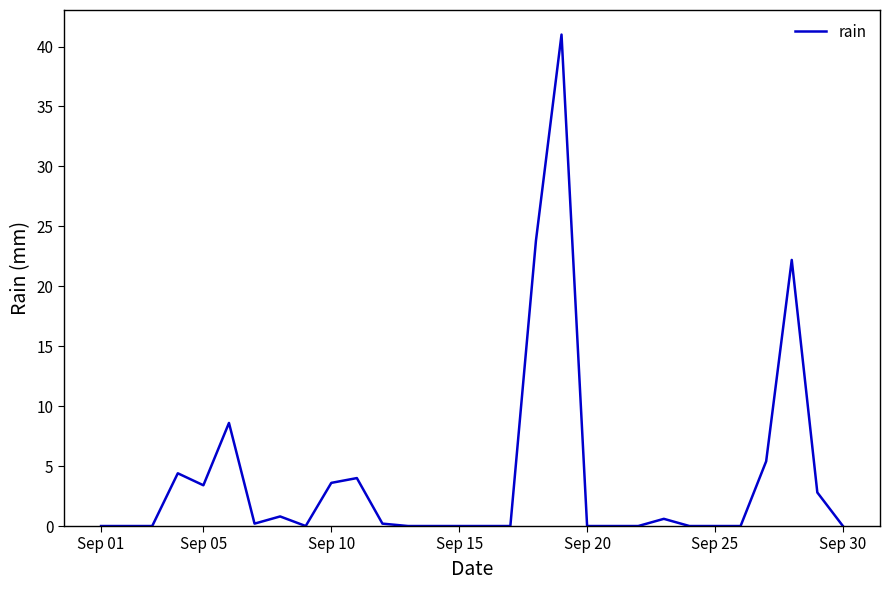

What is the maximum value shown in the chart?

41.0